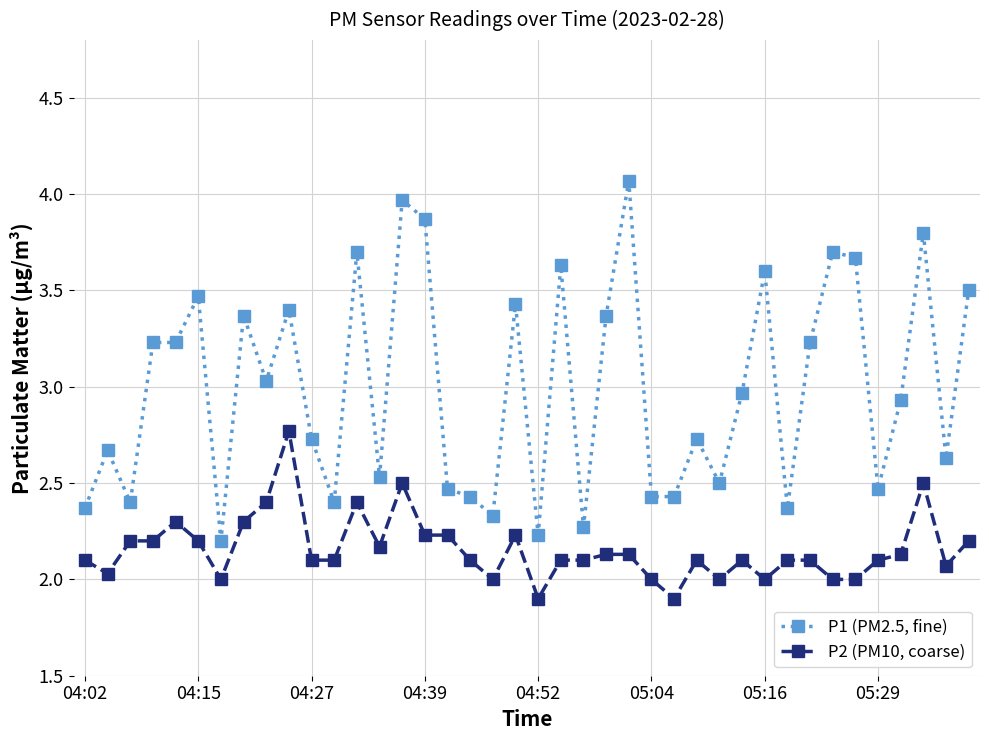

What is the value of the P1 (PM2.5, fine) point at the 32nd from the left?

2.4